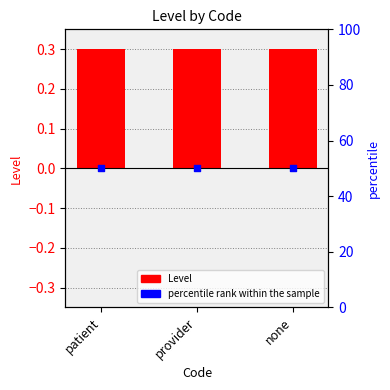

At how many categories does at least one series exceed 27?

3